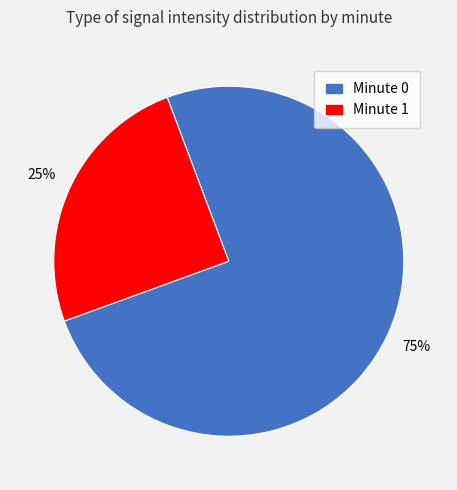

To the nearest percent, what is the difference between the largest and smallest slice percentages?

50%